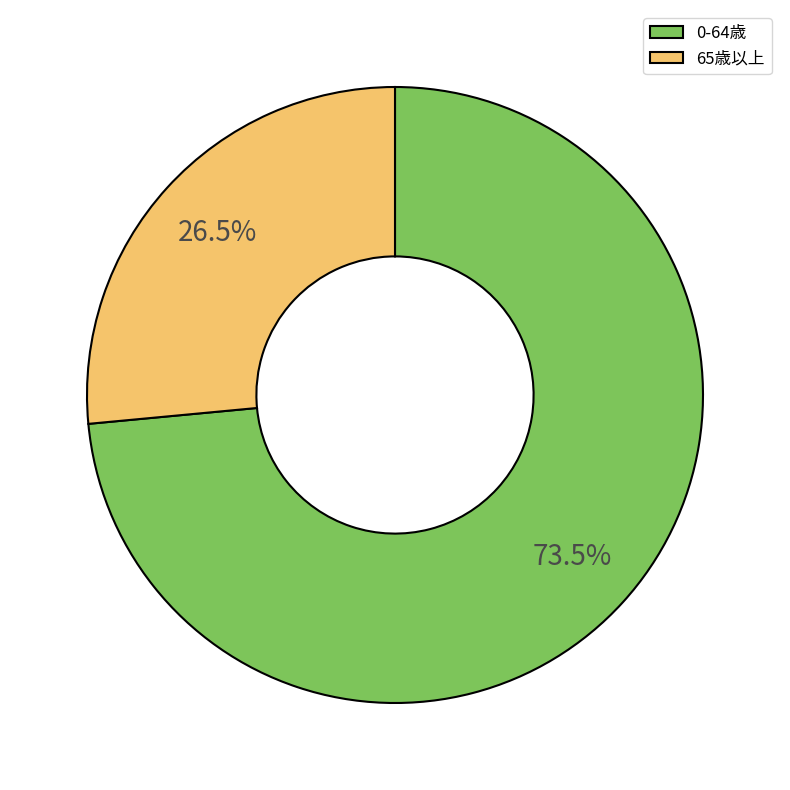

Which category has the biggest portion of the pie?

0-64歳